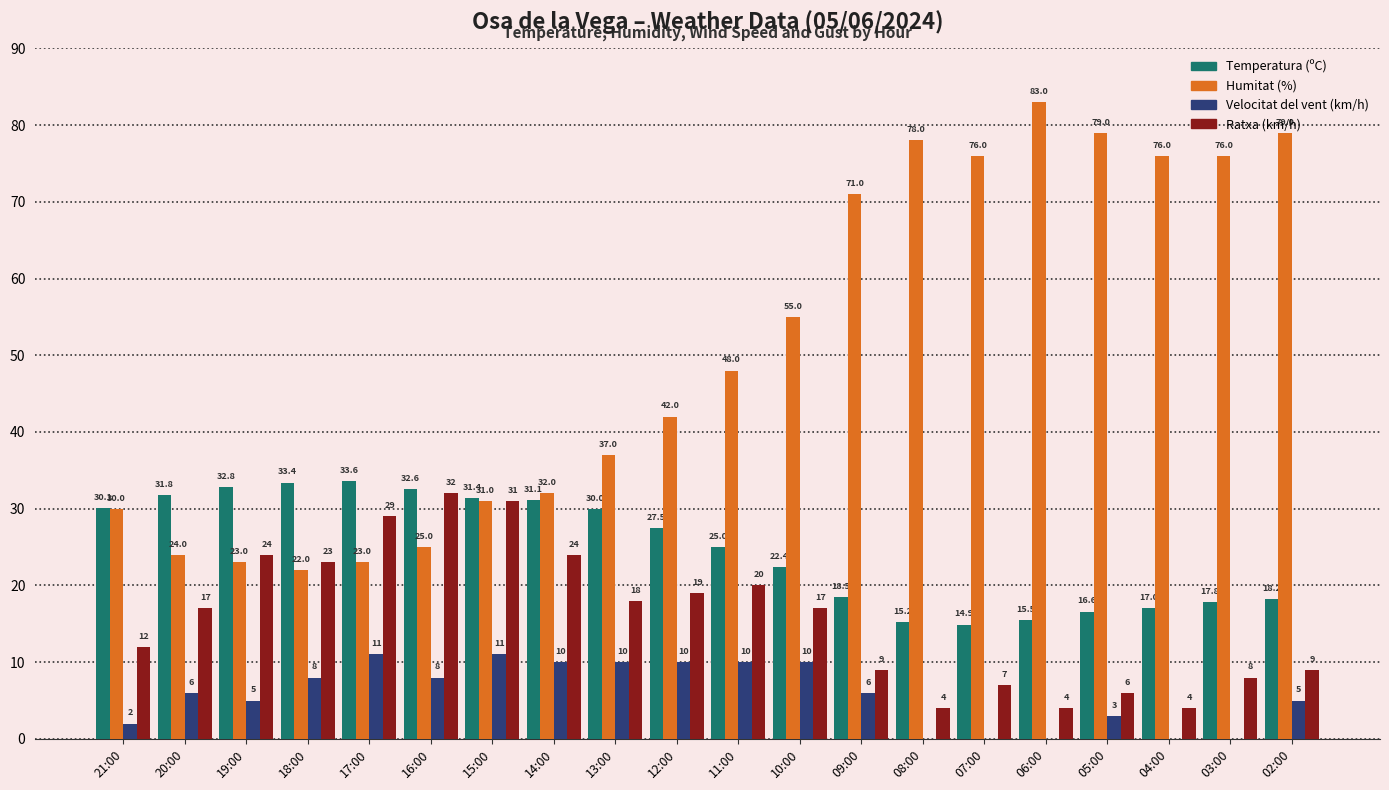

What is the total value across all series at 10:00?

104.4